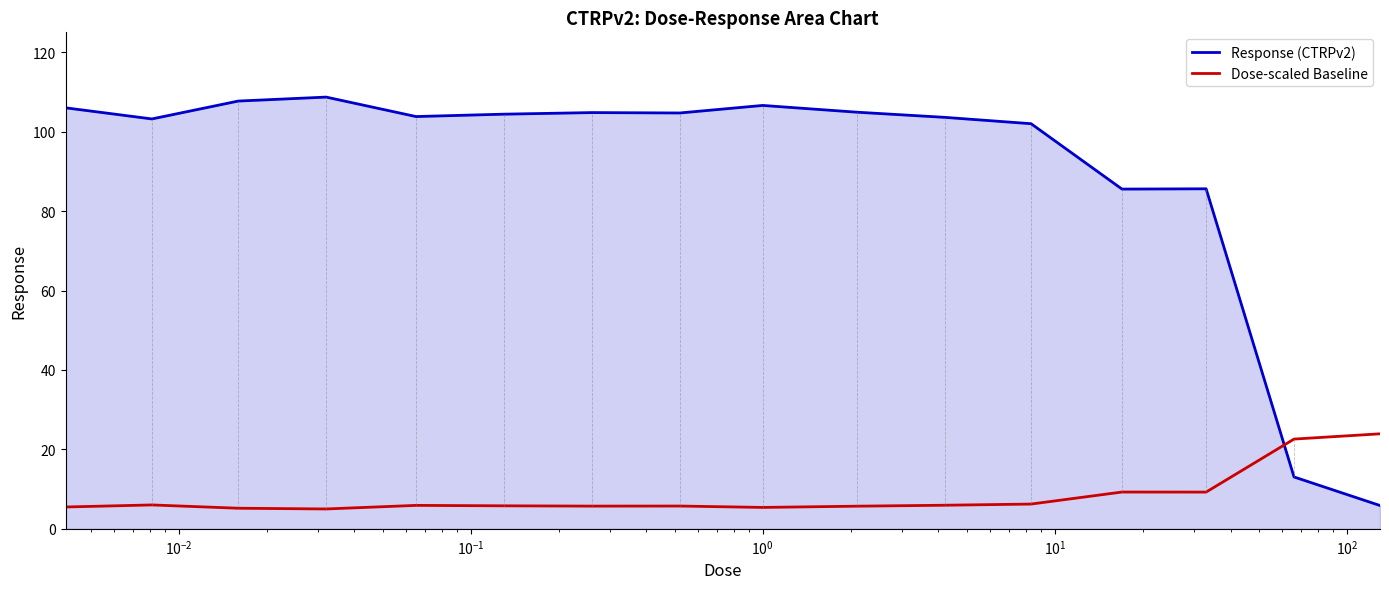

After their last crossing, which series has the higher values: Dose-scaled Baseline or Response (CTRPv2)?

Dose-scaled Baseline